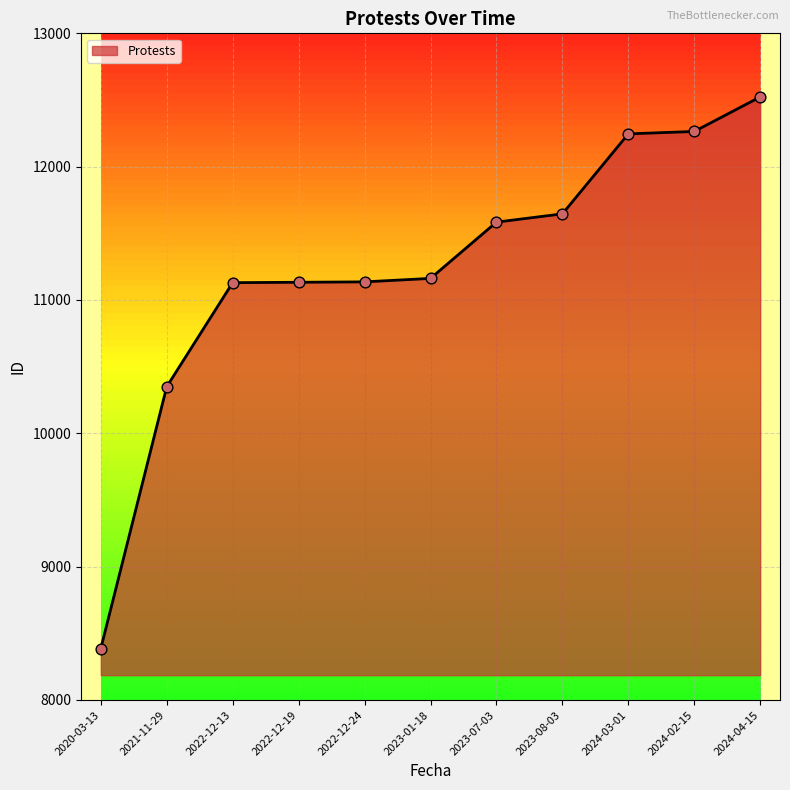

Approximately how many times larger is the value at 2020-03-13 compared to 2024-03-01?

0.7